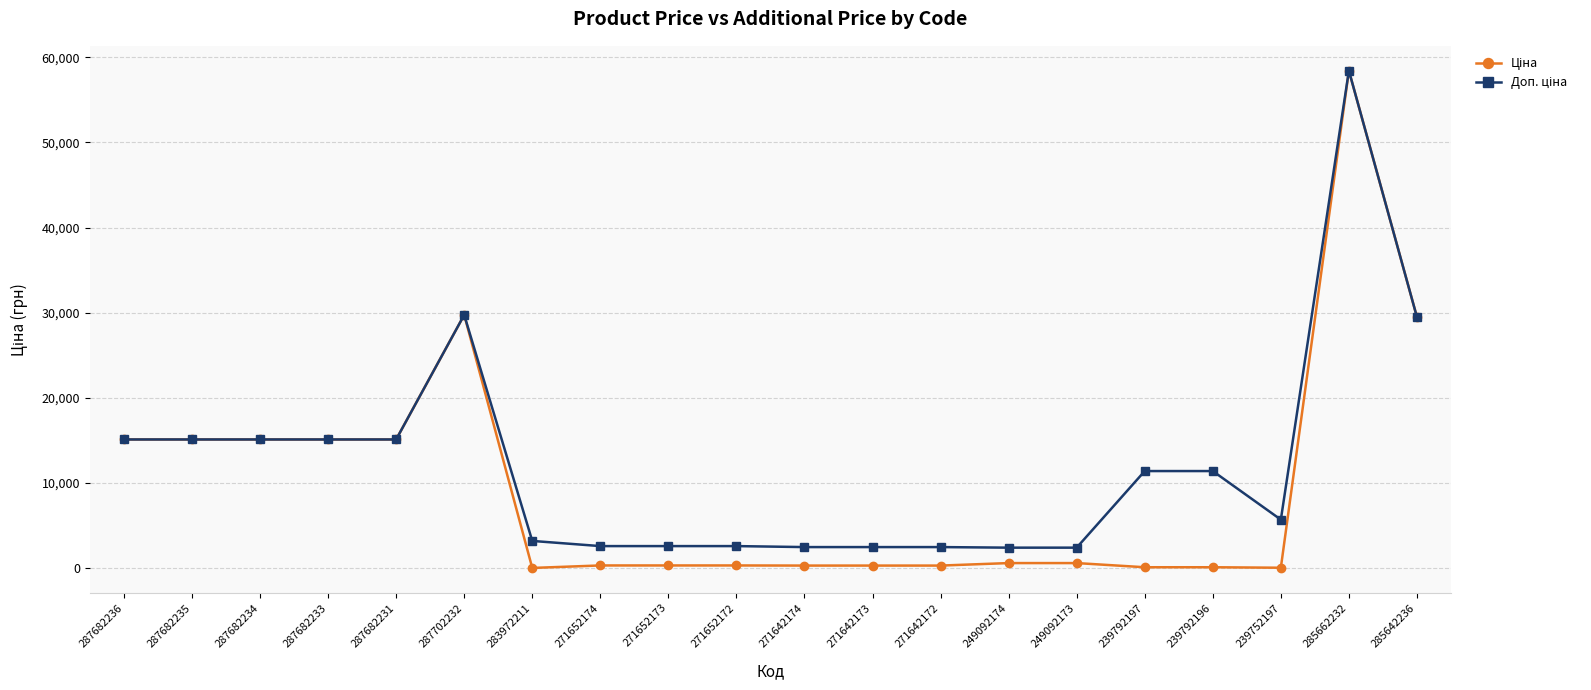

What is the total value across all series at 287682236?

30240.0